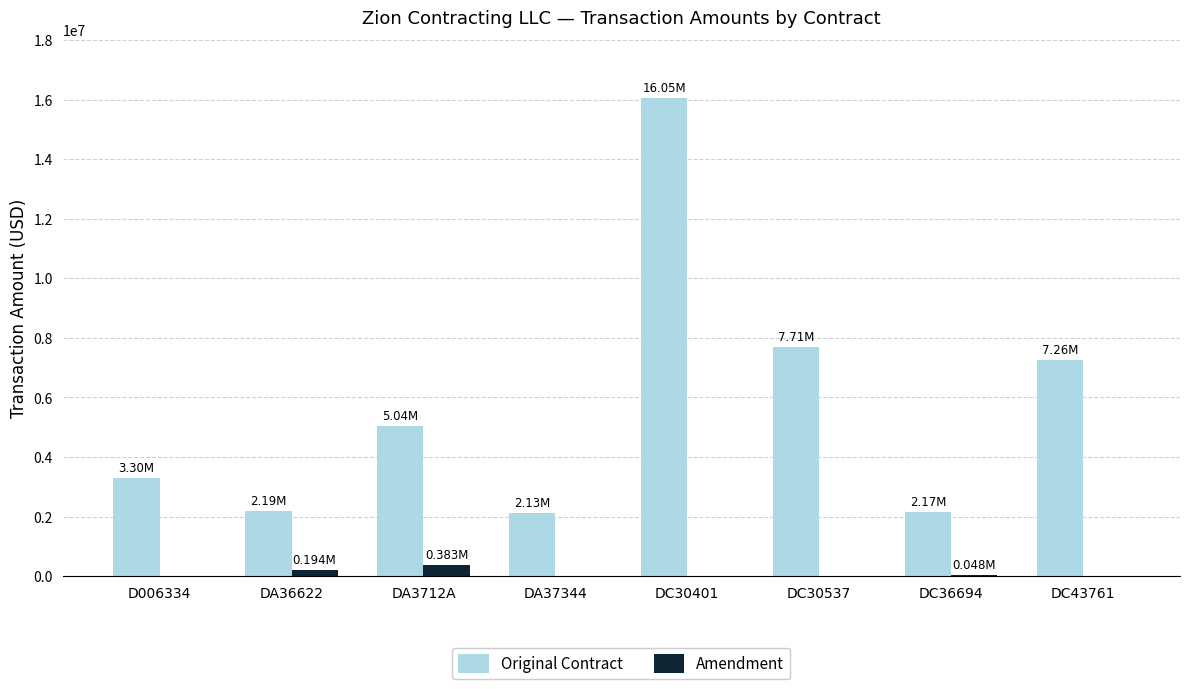

Which series changed the most between D006334 and DA3712A?

Original Contract